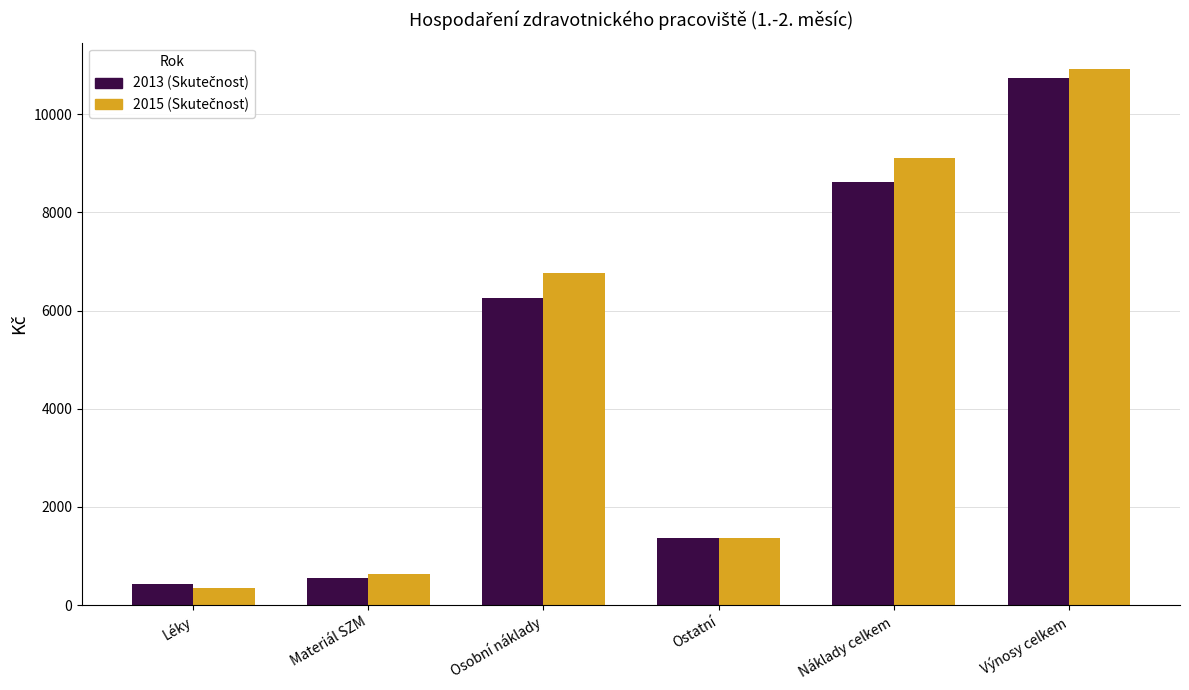

What is the spread (max minus min) of values at Náklady celkem?

507.3